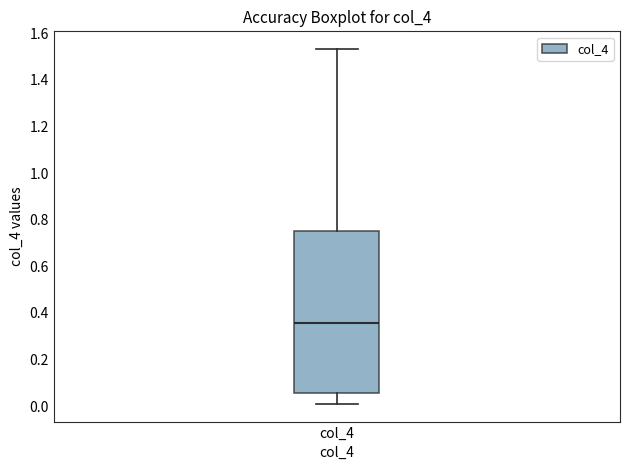

Where is the upper edge of the box for col_4 on the y-axis? The values are not printed on the chart, so give them approximately, as read against the axis.

0.76